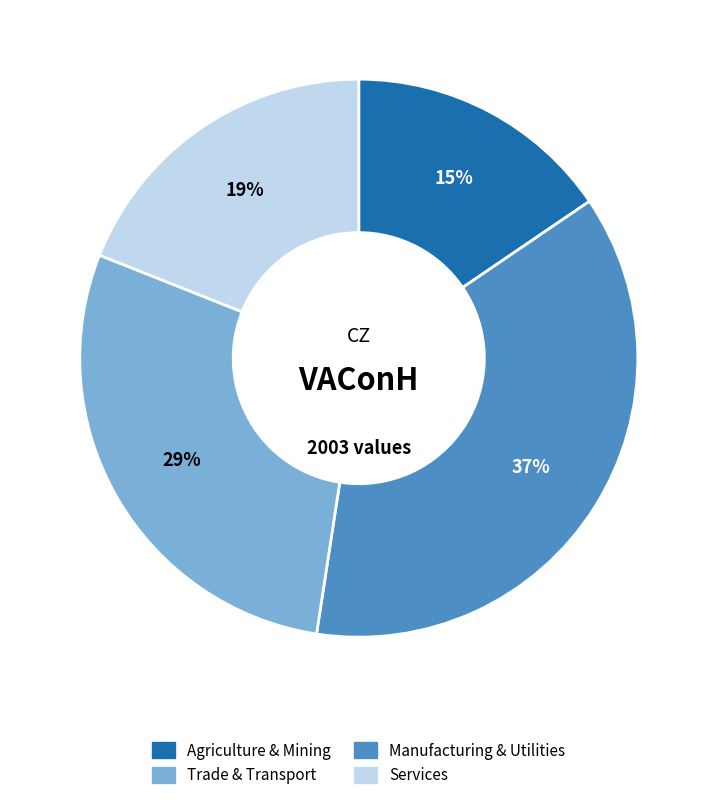

Is there a majority slice in this chart?

No